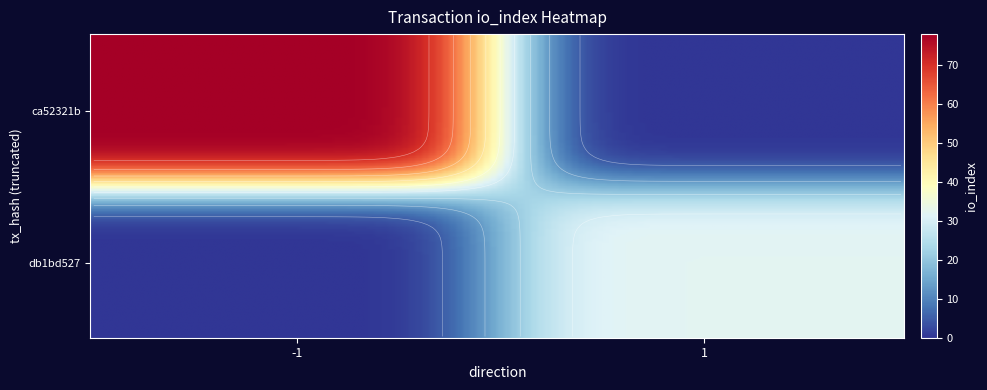

The ca52321b series shows -2 at direction. True or false?

False